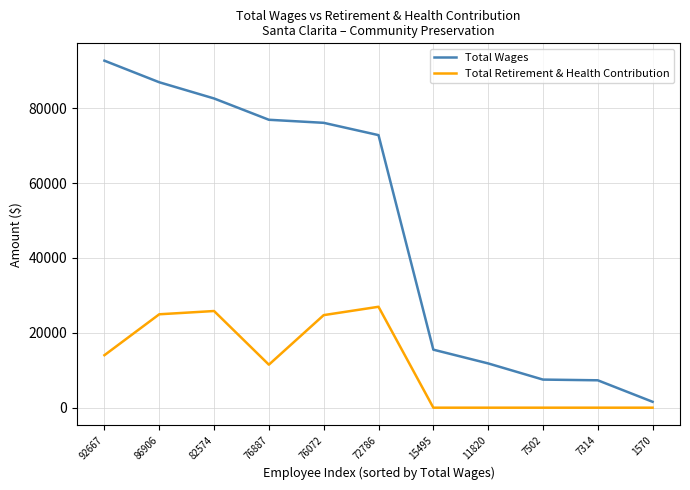

The Total Retirement & Health Contribution series shows 20455 at 76887. True or false?

False